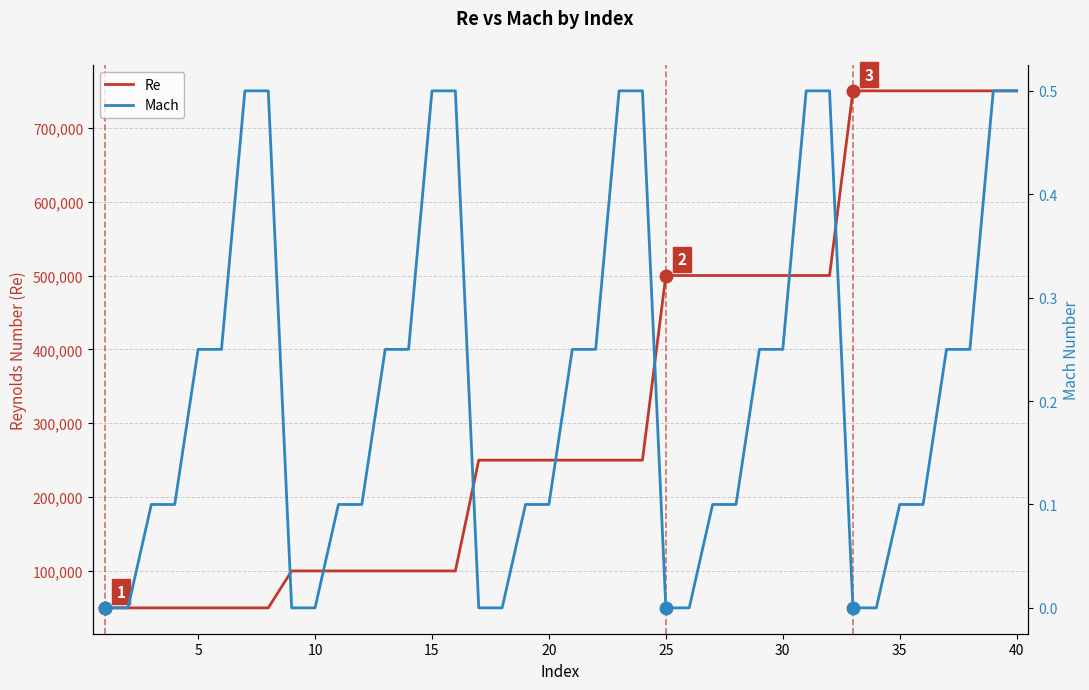

The value of Re at 35 is 1150257. True or false?

False